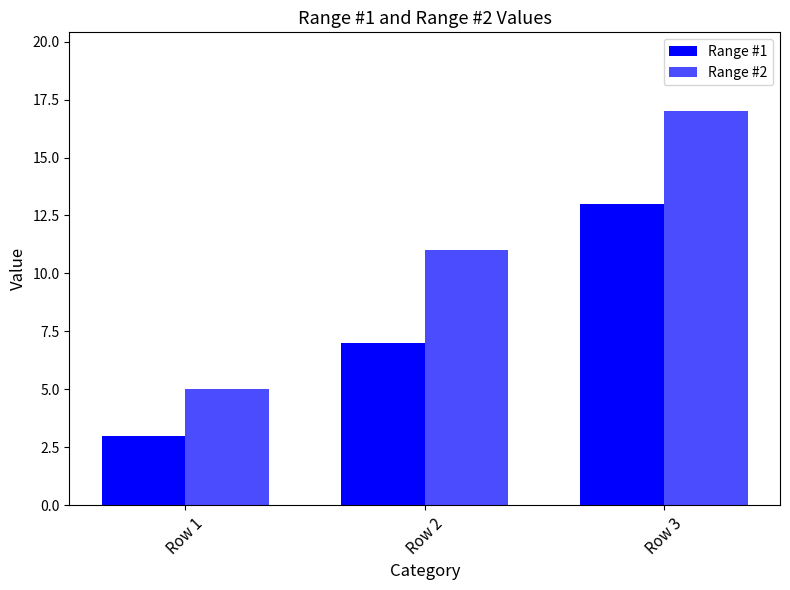

List the series in order of their peak value, highest first.

Range #2, Range #1